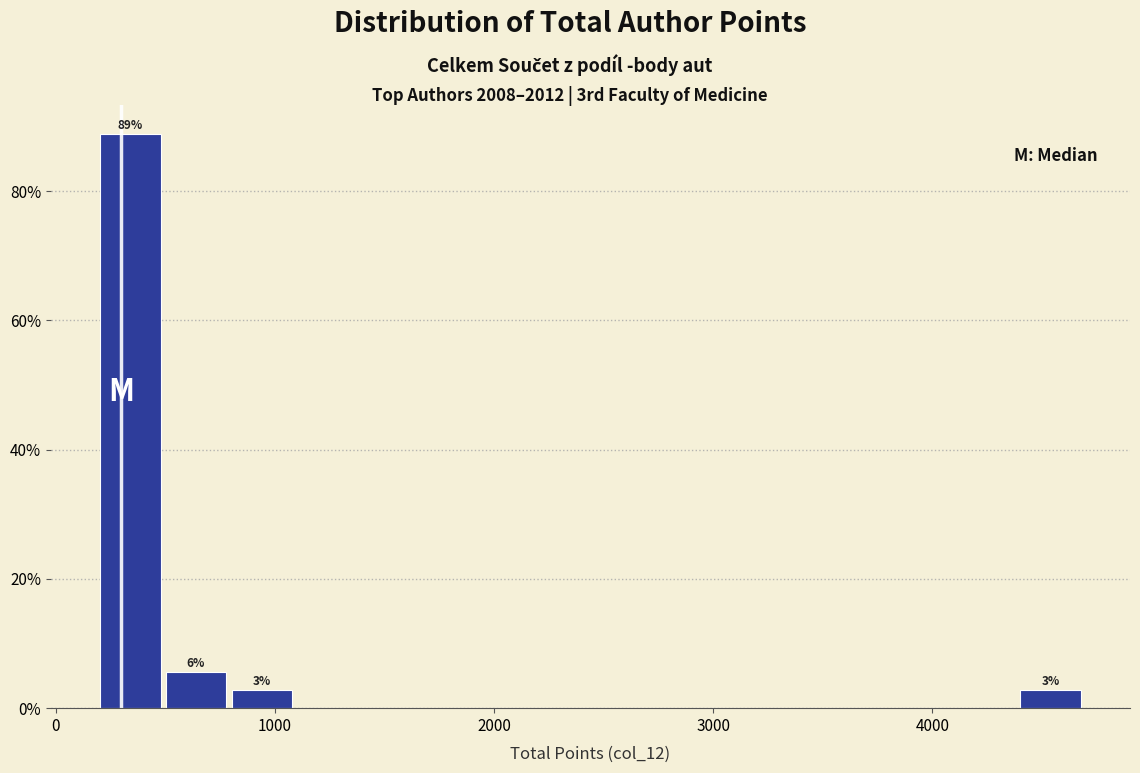

Read against the x-axis, roughly where is the centre of the tallest bar?

300